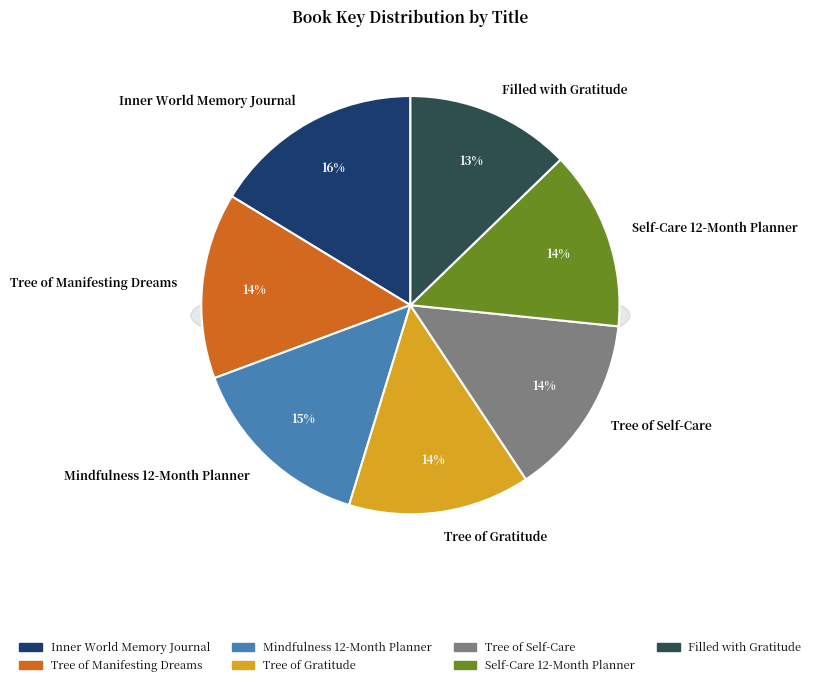

How many slices are in this pie chart?

7